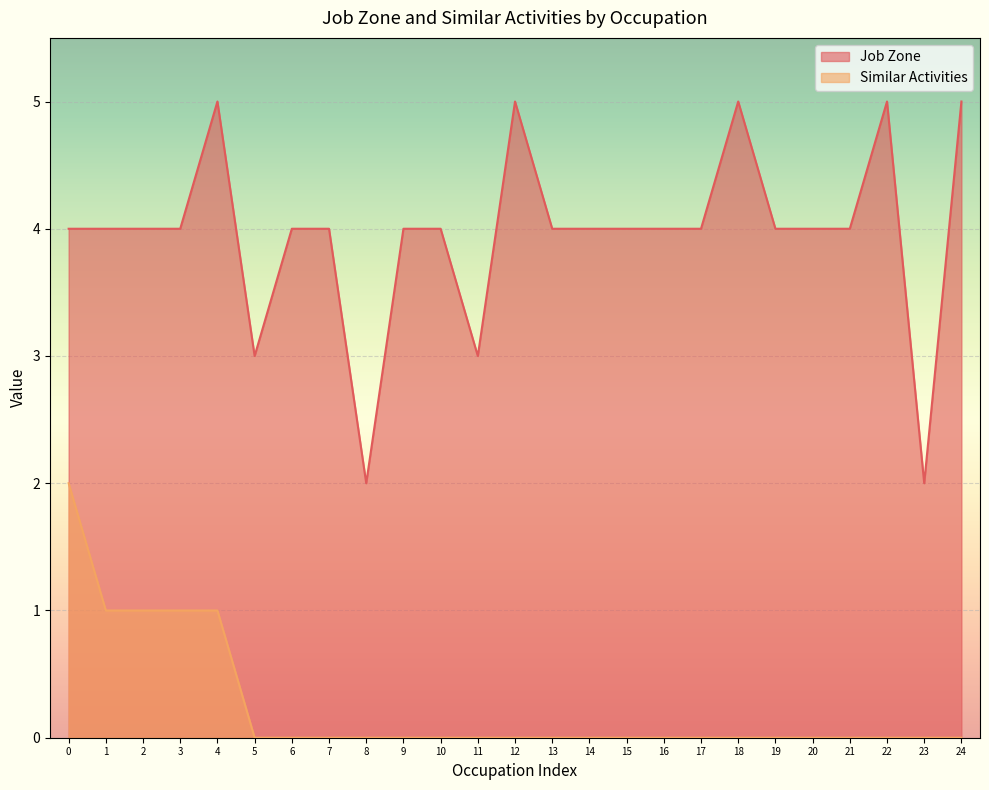

True or false: Job Zone and Similar Activities intersect in this chart.

False